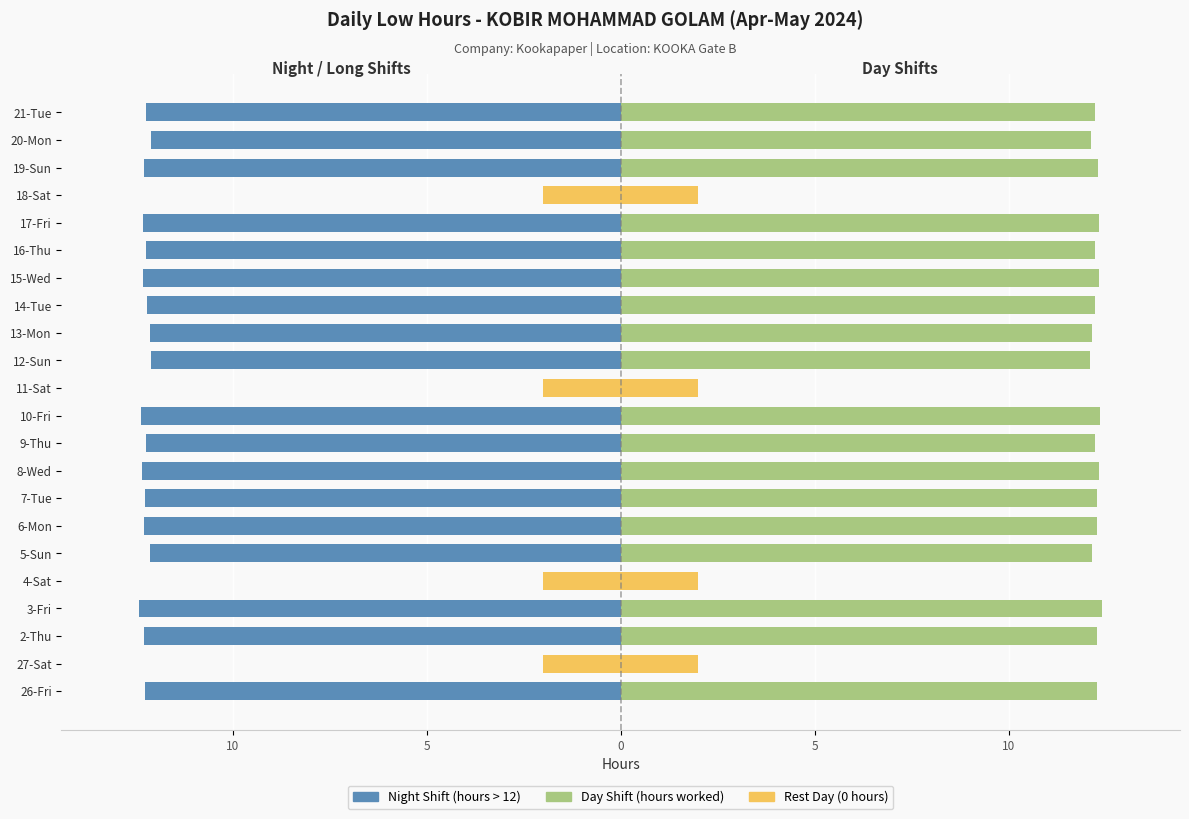

Which series changed the most between 10 and 17?

Night Shift (>12h)